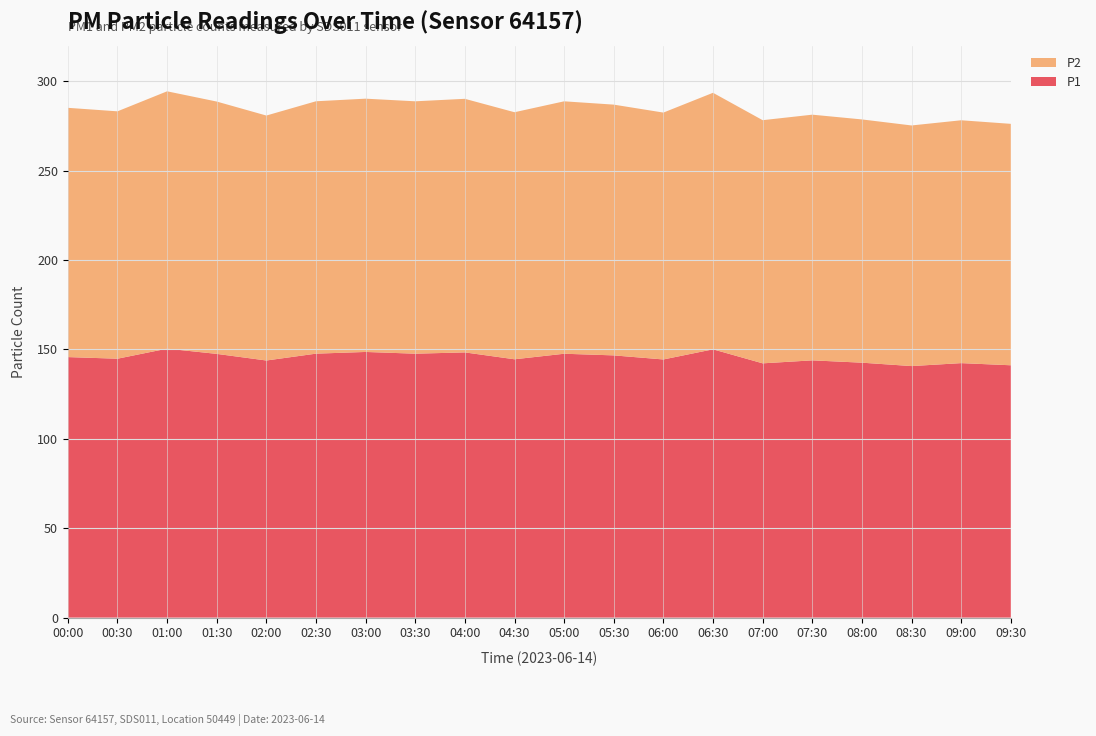

Reading right to left, list all the values displayed in this chart.

P1: 09:30=141.2	09:00=142.3	08:30=140.7	08:00=142.6	07:30=143.9	07:00=142.2	06:30=150.1	06:00=144.4	05:30=146.7	05:00=147.6	04:30=144.5	04:00=148.3	03:30=147.6	03:00=148.6	02:30=147.7	02:00=143.8	01:30=147.5	01:00=150.4	00:30=144.8	00:00=145.7
P2: 09:30=135.1	09:00=135.8	08:30=134.6	08:00=136.1	07:30=137.4	07:00=136.0	06:30=143.5	06:00=138.1	05:30=140.3	05:00=141.2	04:30=138.2	04:00=141.8	03:30=141.2	03:00=141.7	02:30=141.2	02:00=137.0	01:30=141.2	01:00=143.9	00:30=138.4	00:00=139.4